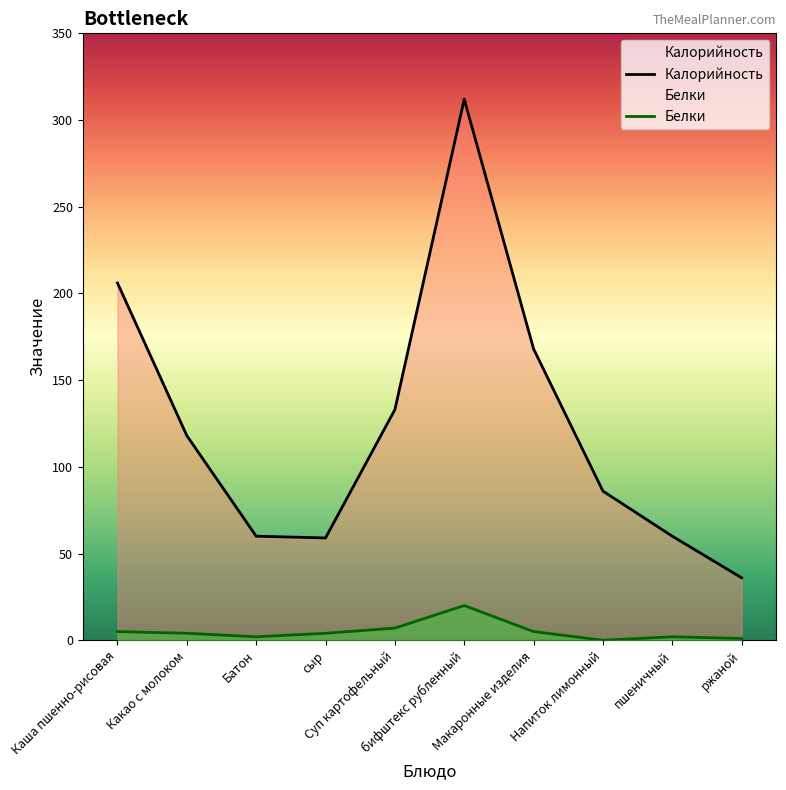

At which category does Белки reach its first local valley?

Батон